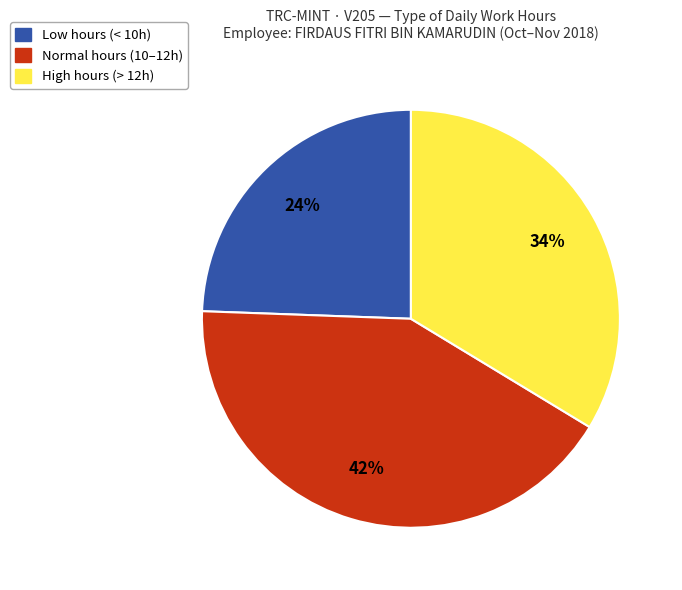

Count the number of slices in the pie.

3